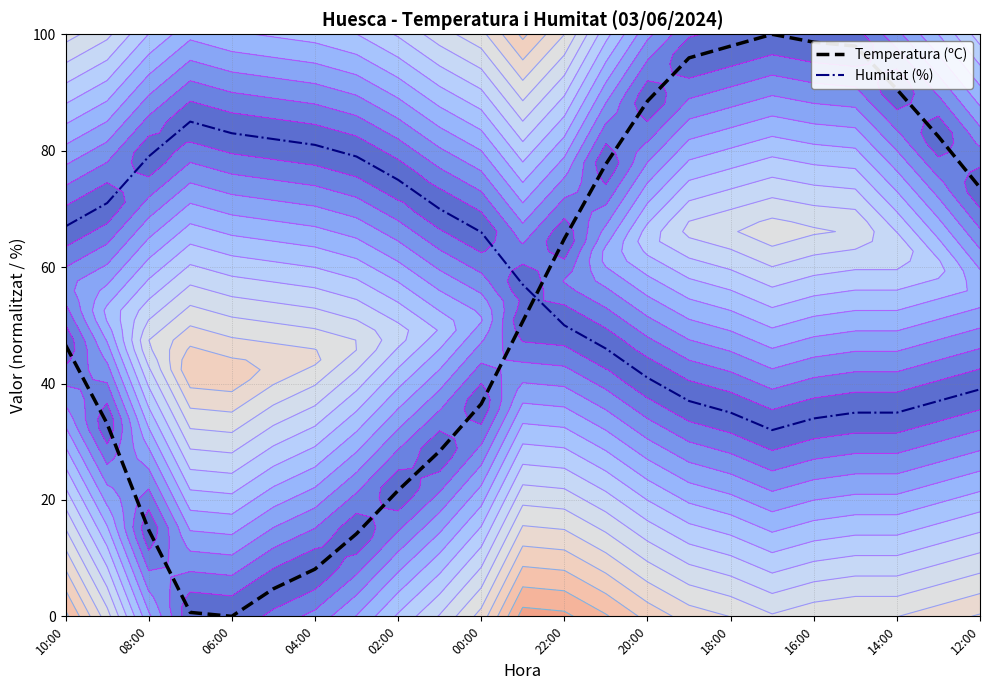

What is the difference between the maximum and second lowest values in the Temperatura (ºC) series?

99.3